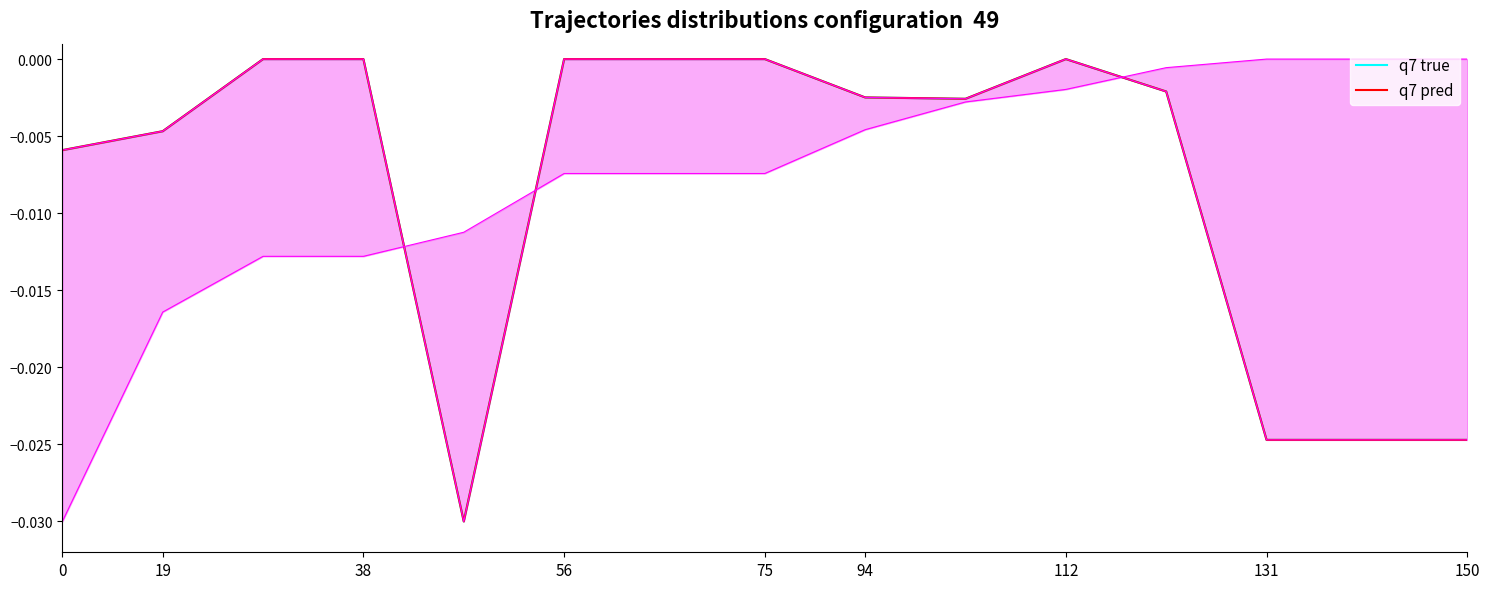

Rank the series at 38 from highest to lowest value.

q7 true, q7 pred